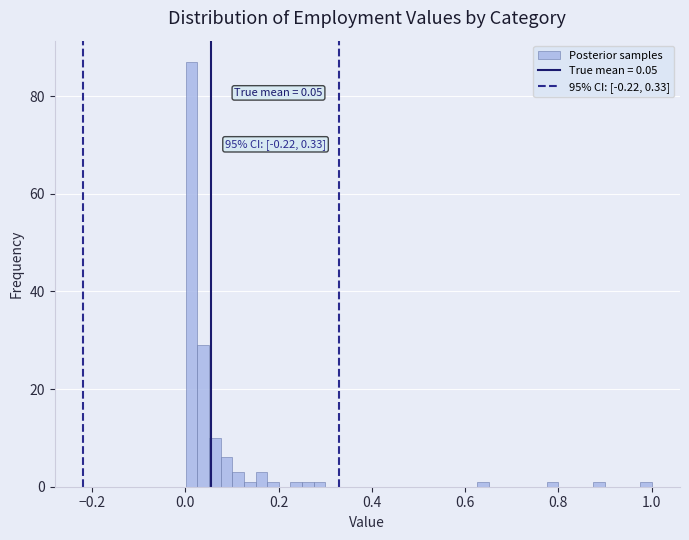

Read against the x-axis, roughly where is the centre of the tallest bar?

0.02